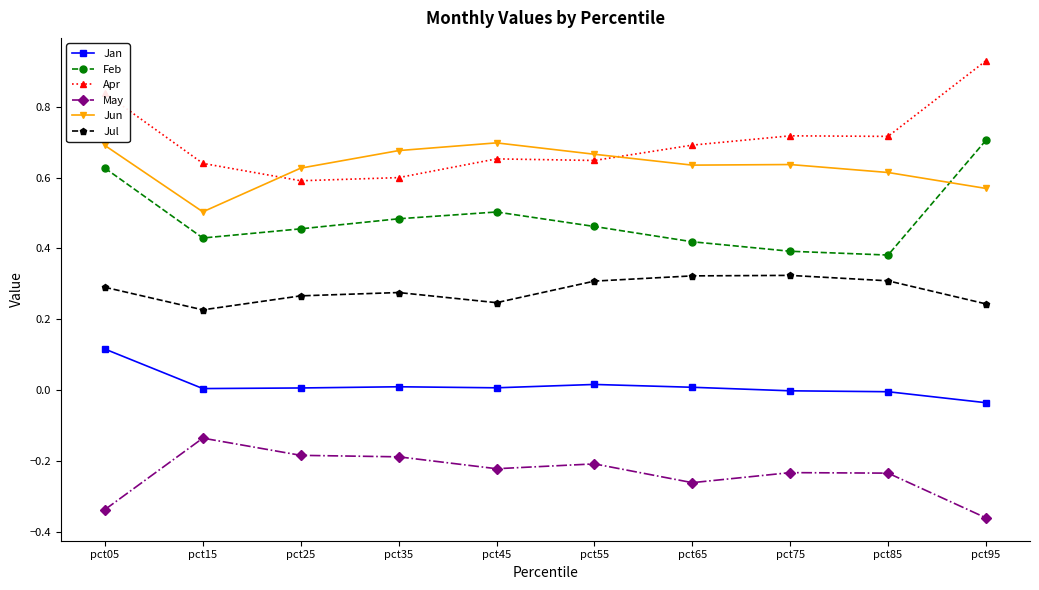

Does the chart display data point markers on the line(s)?

Yes